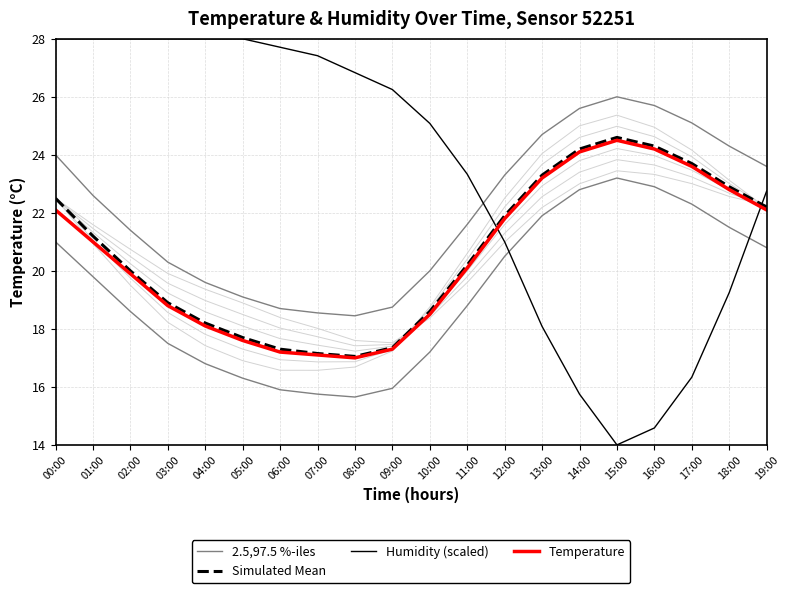

The value of Humidity (scaled) at 09:00 is 26.2. True or false?

True